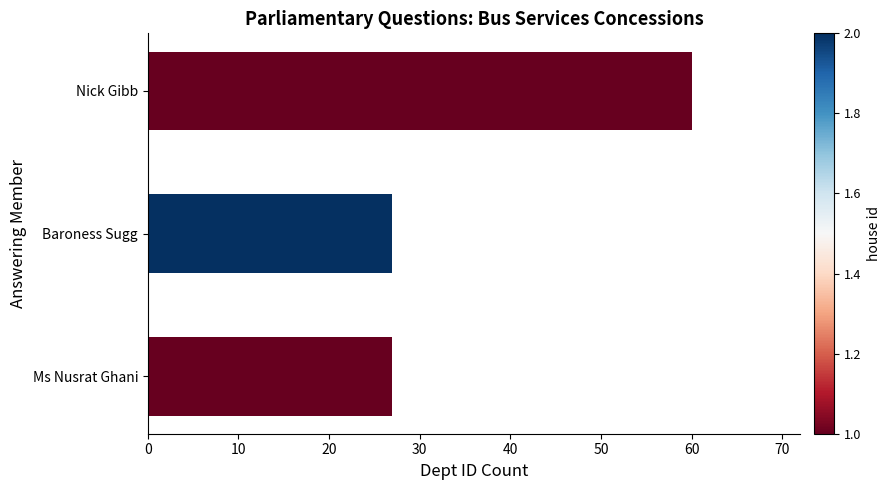

Reading right to left, extract all data points from this chart.

60	27	27